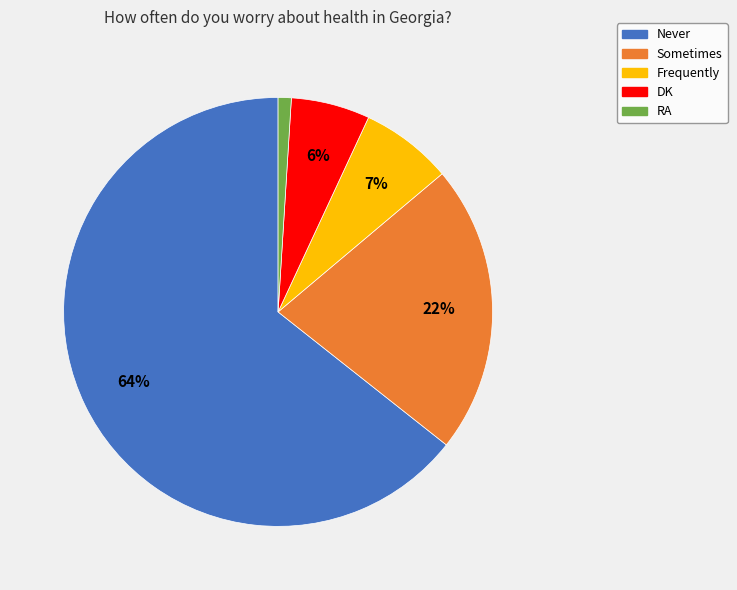

Approximately how many times larger is the value at Frequently compared to Sometimes?

0.3